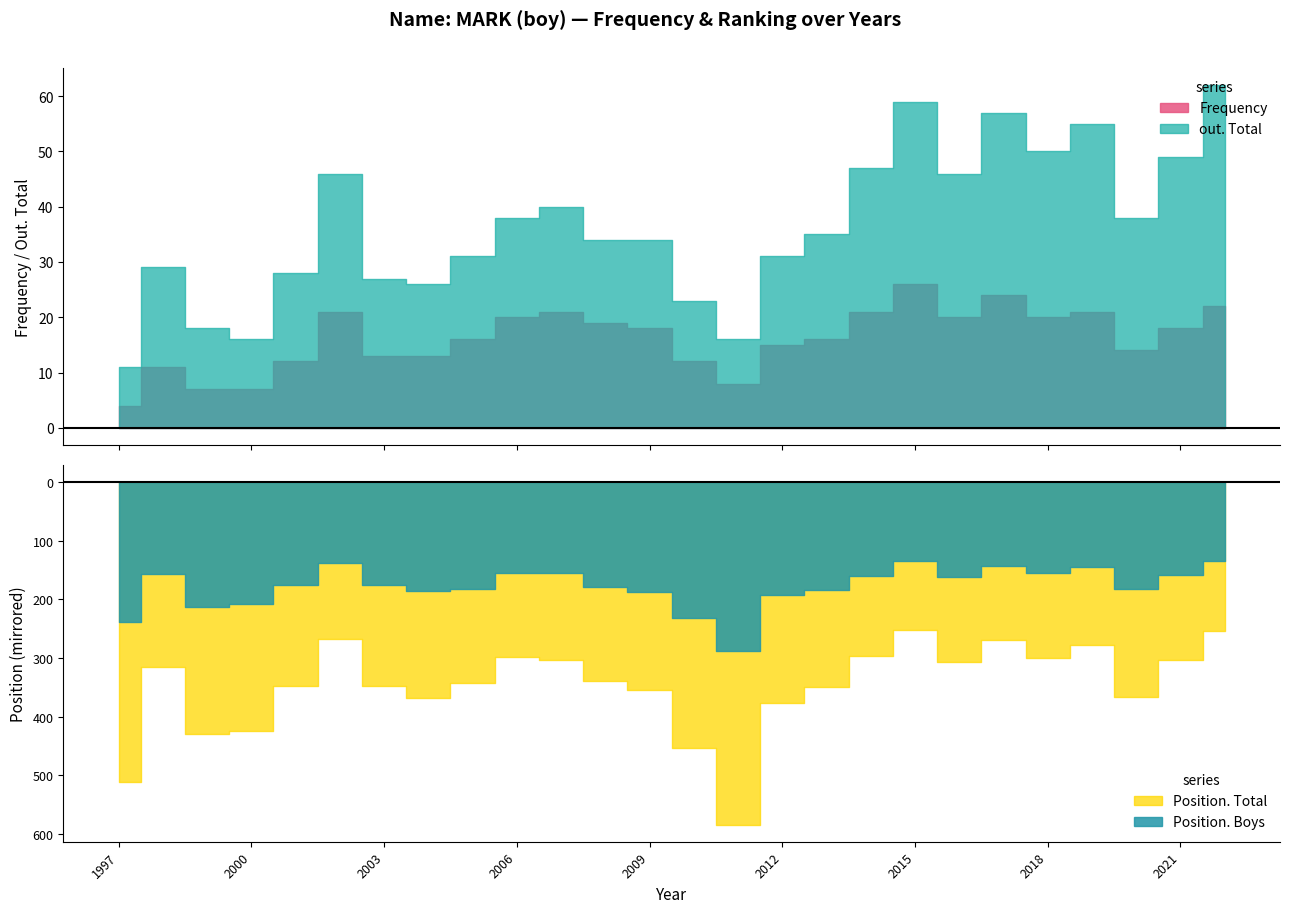

The value of Frequency at 2021 is 5. True or false?

False